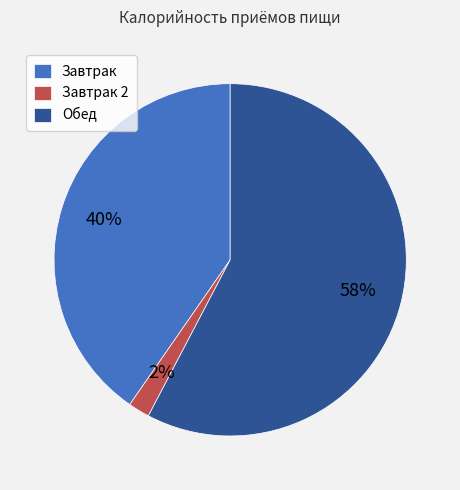

Which category has the smallest portion of the pie?

Завтрак 2